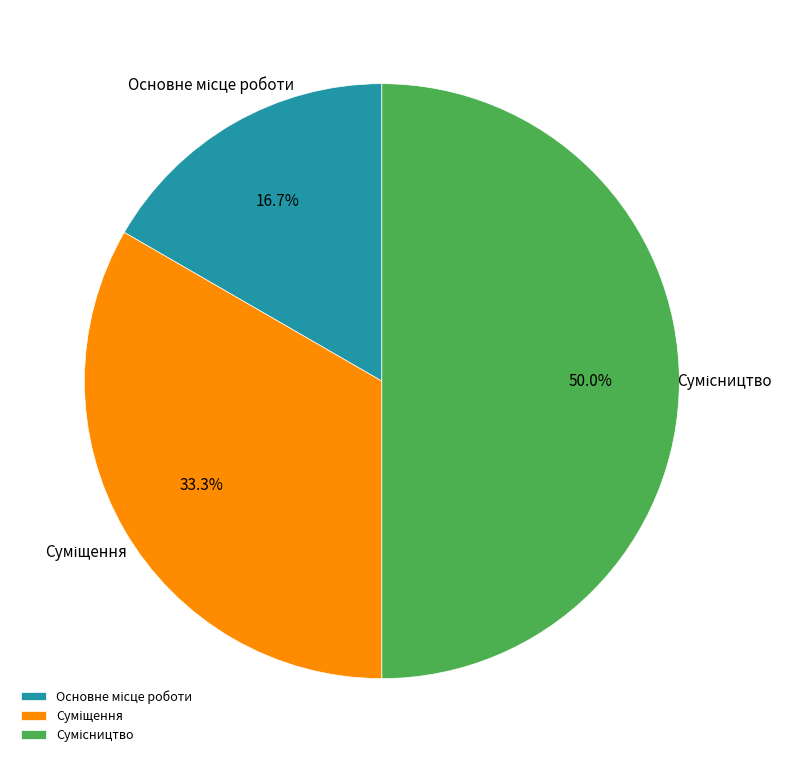

To the nearest percent, what is the difference between the largest and smallest slice percentages?

33%